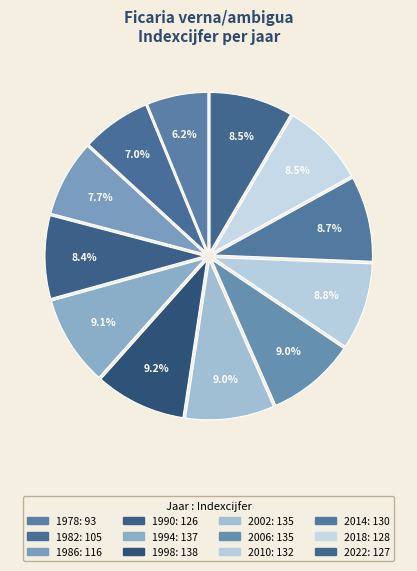

To the nearest percent, what is the average slice percentage?

8%